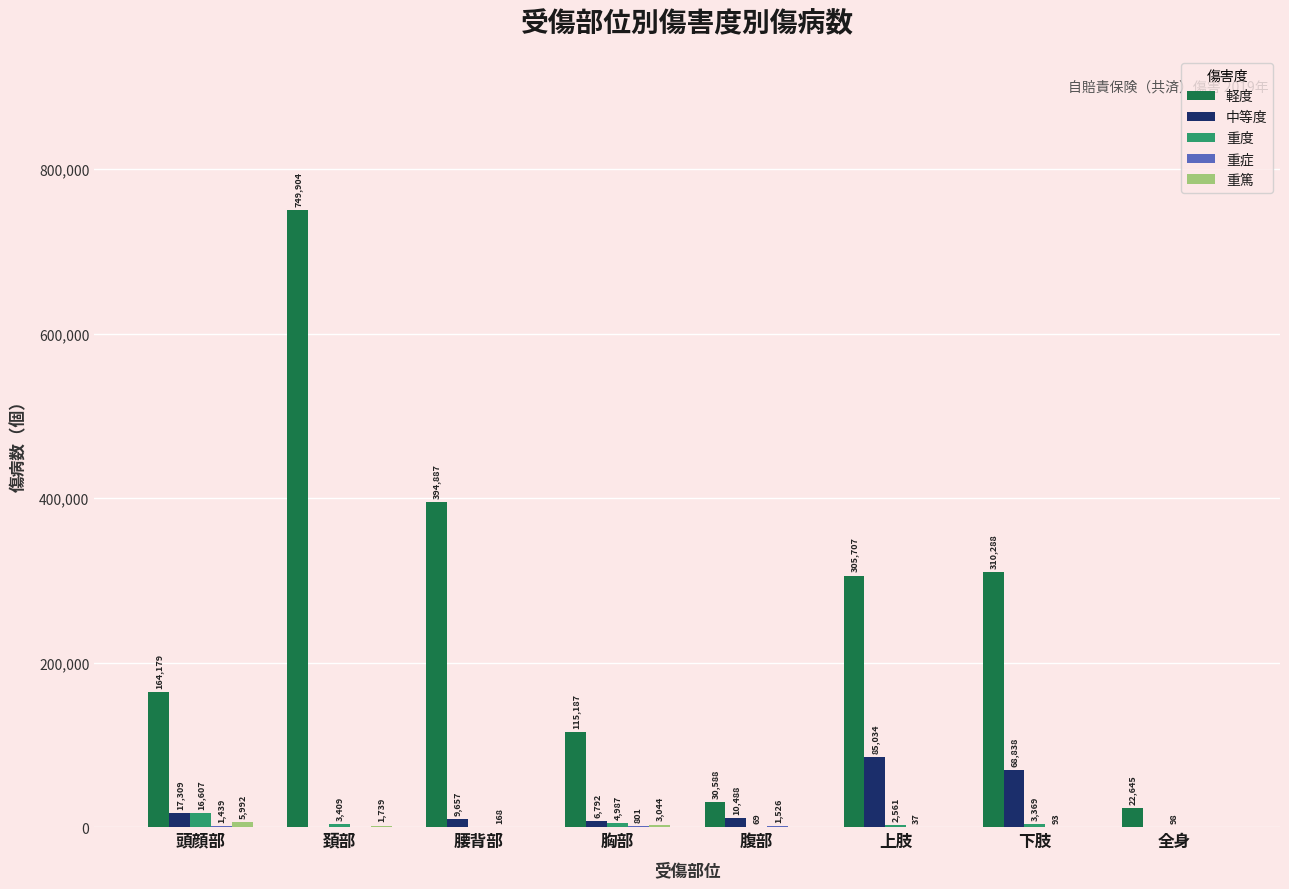

Is it true that 軽度 equals 616952 at 腰背部?

False